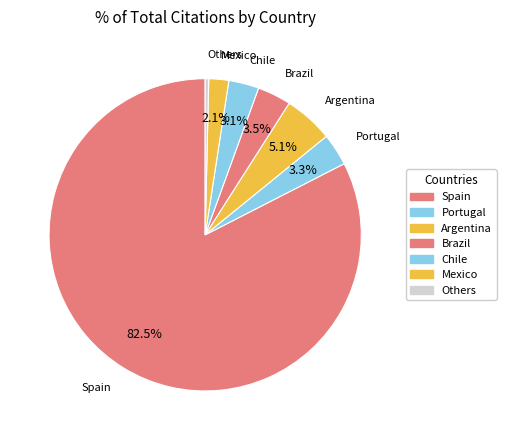

Which has a higher value, Spain or Portugal?

Spain